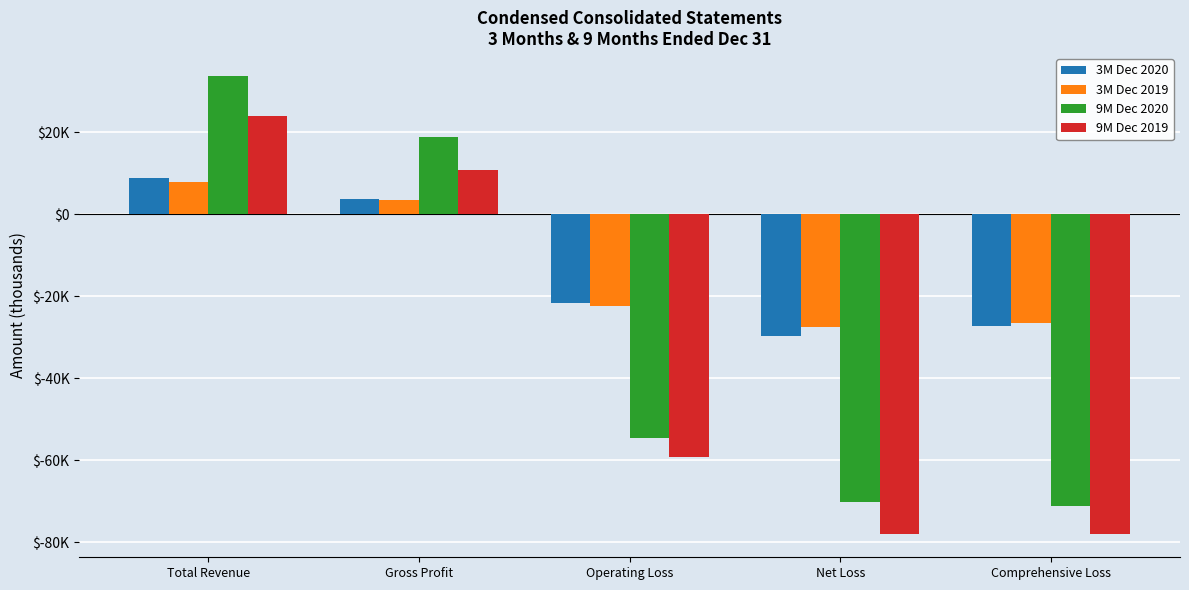

What is the difference between the second highest and minimum values in the 9M Dec 2020 series?

90050